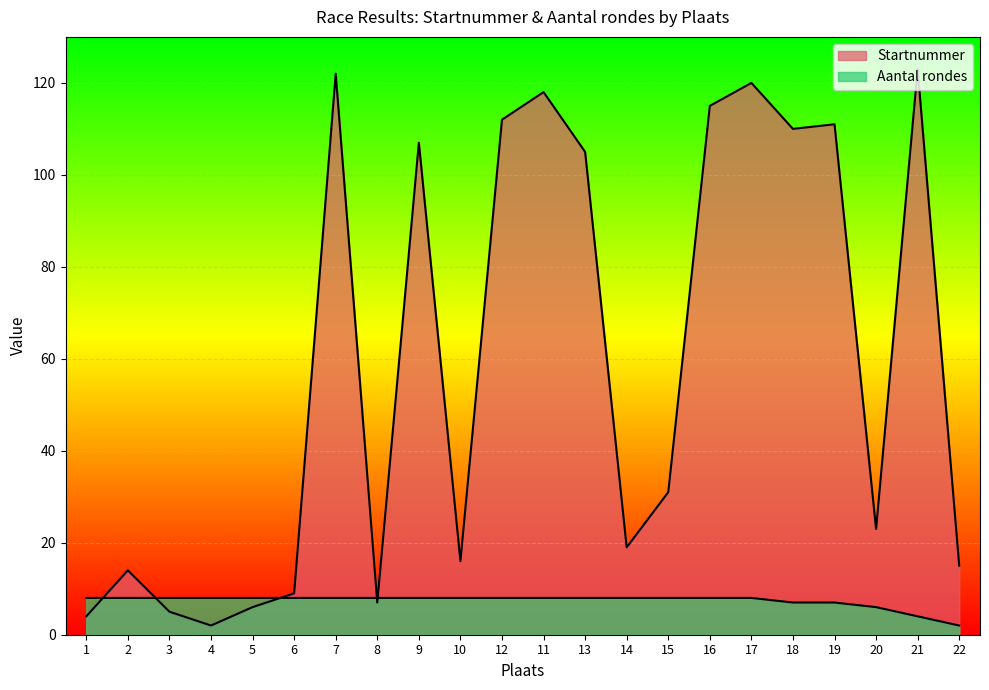

The Startnummer series shows 111 at 19. True or false?

True